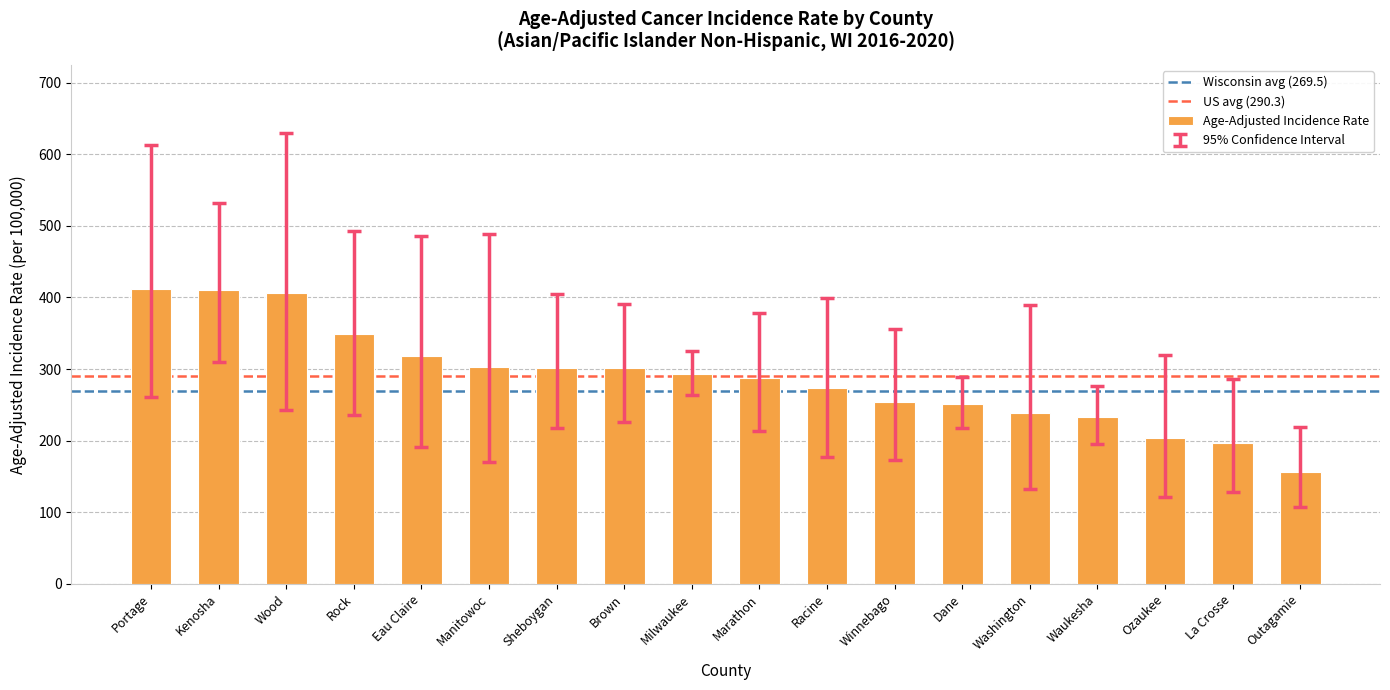

What is the average value?

288.5